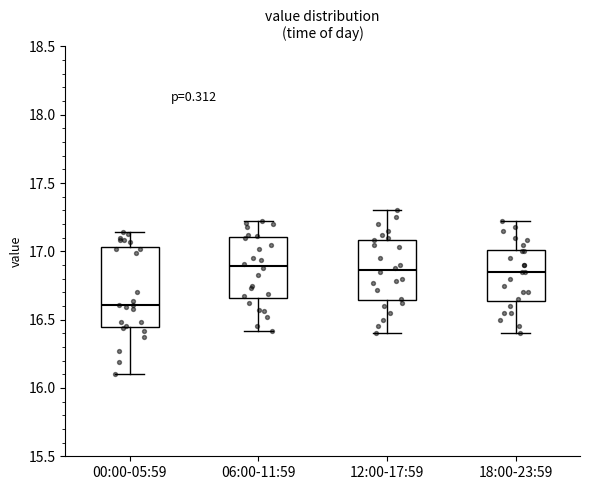

Reading left to right, transcribe this box plot: for each box, give where its median line is, the range the box spans, and where its two whiskers end, as read against the y-axis. The values are not printed on the chart, so give them approximately, as read against the axis.

00:00-05:59: median 16.60, box 16.45 to 17.05, whiskers 16.10 to 17.15
06:00-11:59: median 16.90, box 16.65 to 17.10, whiskers 16.40 to 17.20
12:00-17:59: median 16.85, box 16.65 to 17.10, whiskers 16.40 to 17.30
18:00-23:59: median 16.85, box 16.65 to 17.00, whiskers 16.40 to 17.20